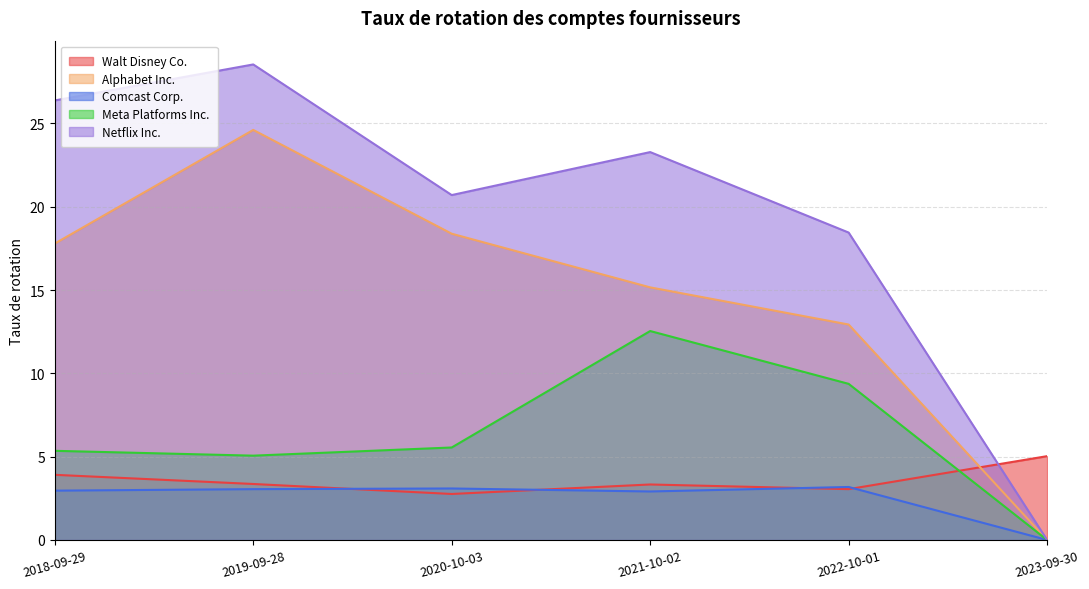

Reading left to right, extract all data points from this chart.

Walt Disney Co.: 2018-09-29=3.9	2019-09-28=3.4	2020-10-03=2.8	2021-10-02=3.3	2022-10-01=3.0	2023-09-30=5.0
Alphabet Inc.: 2018-09-29=17.8	2019-09-28=24.6	2020-10-03=18.4	2021-10-02=15.2	2022-10-01=12.9	2023-09-30=0.0
Comcast Corp.: 2018-09-29=3.0	2019-09-28=3.0	2020-10-03=3.1	2021-10-02=2.9	2022-10-01=3.2	2023-09-30=0.0
Meta Platforms Inc.: 2018-09-29=5.3	2019-09-28=5.1	2020-10-03=5.5	2021-10-02=12.5	2022-10-01=9.4	2023-09-30=0.0
Netflix Inc.: 2018-09-29=26.4	2019-09-28=28.5	2020-10-03=20.7	2021-10-02=23.3	2022-10-01=18.4	2023-09-30=0.0